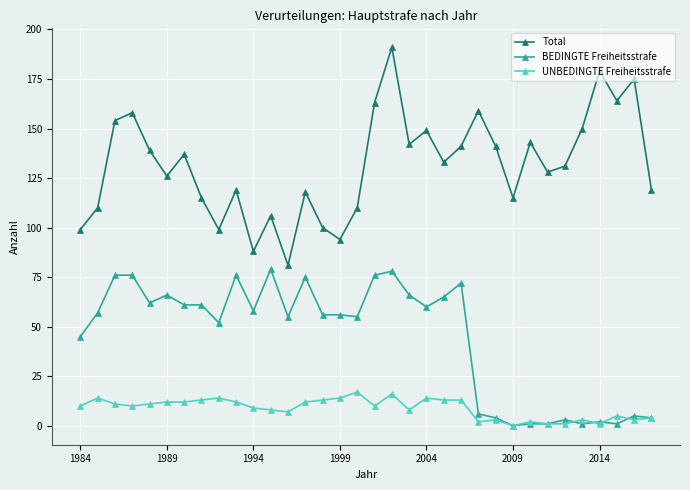

What are all the series names shown in the legend?

Total, BEDINGTE Freiheitsstrafe, UNBEDINGTE Freiheitsstrafe